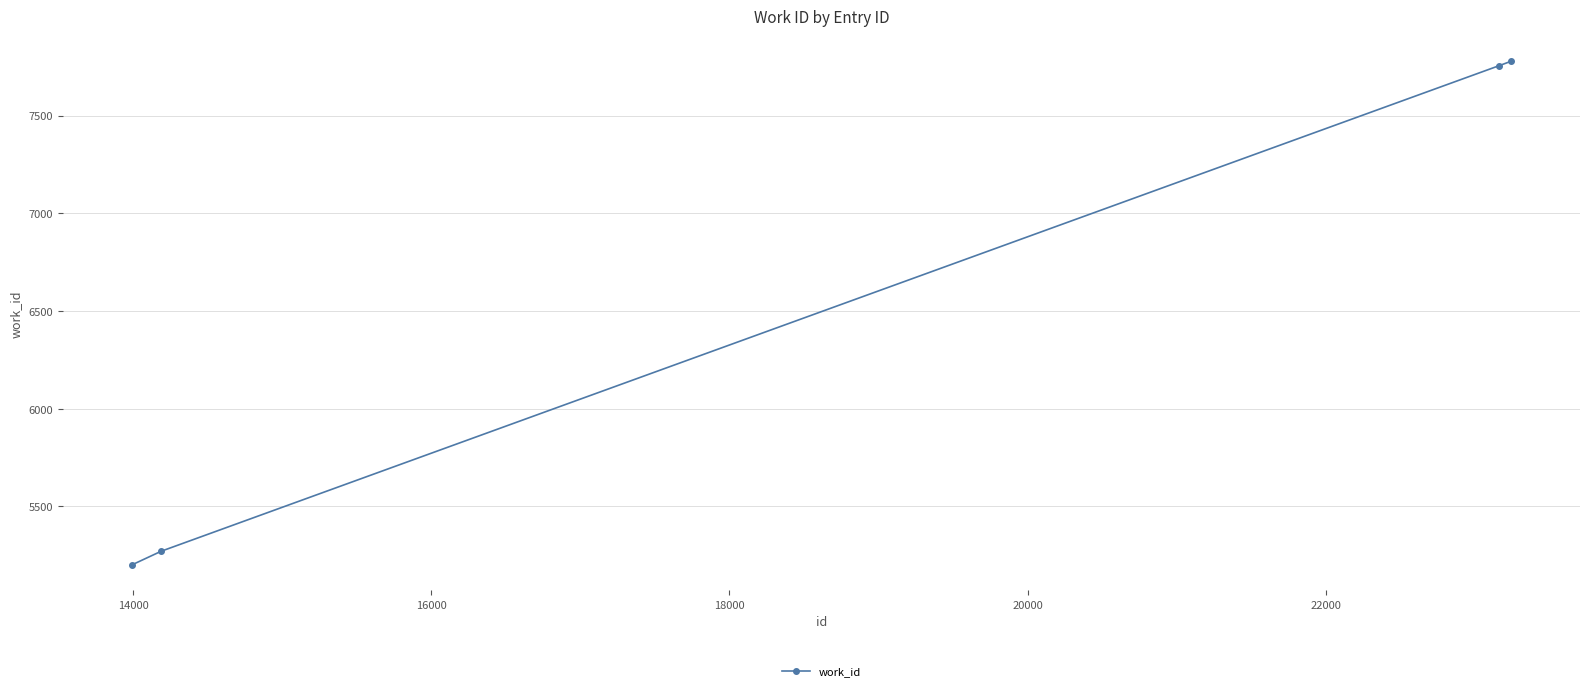

True or false: the data has more than 2 interior local peaks.

False